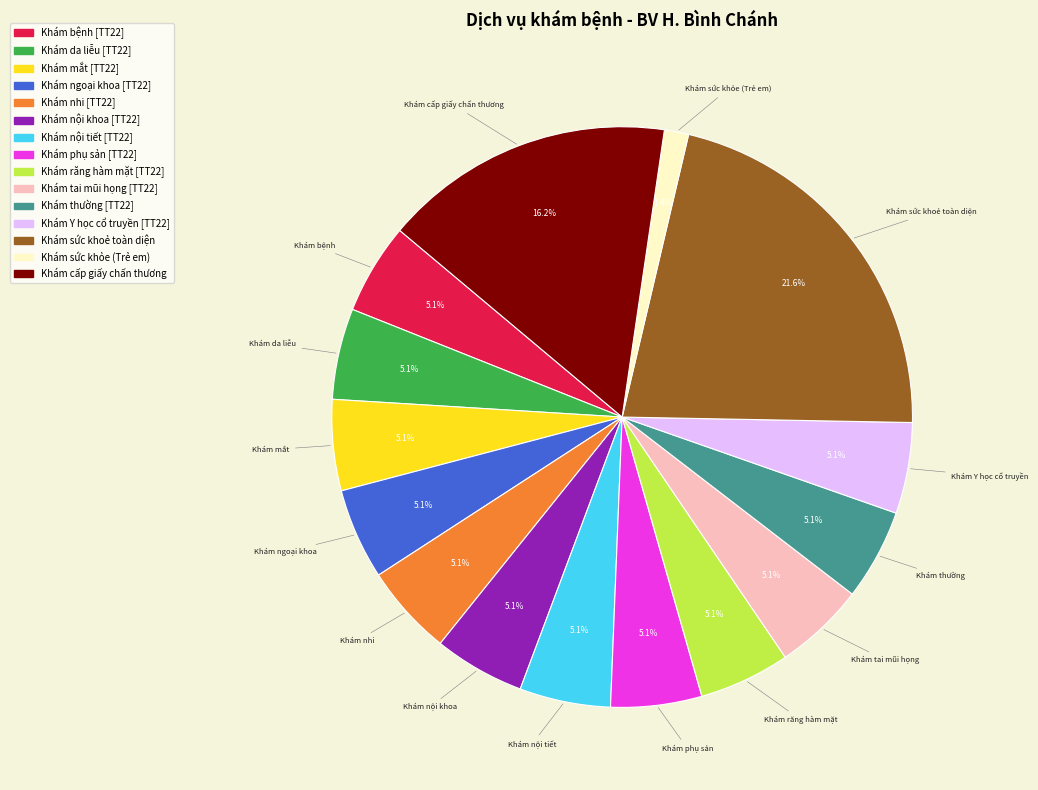

What is the largest slice in the pie chart?

Khám sức khoẻ toàn diện